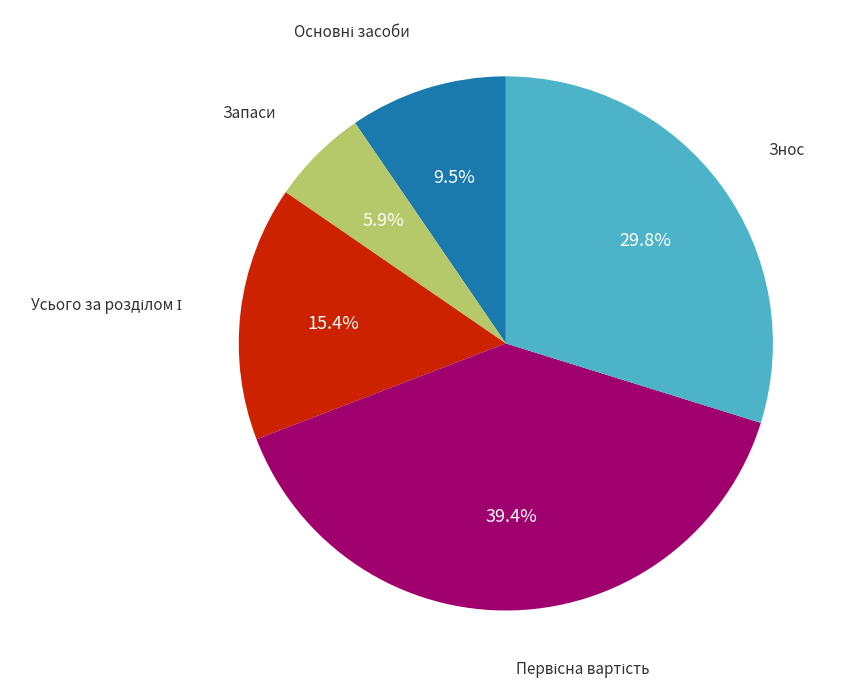

Which slice is the smallest?

Запаси